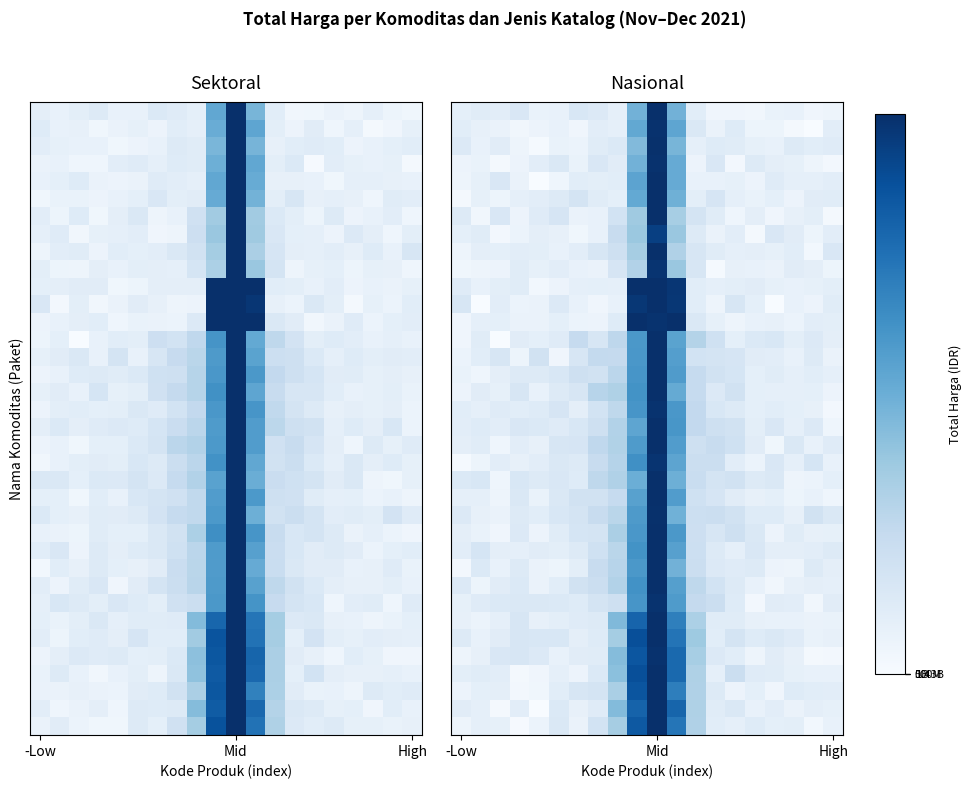

Count the number of categories in the chart.

20